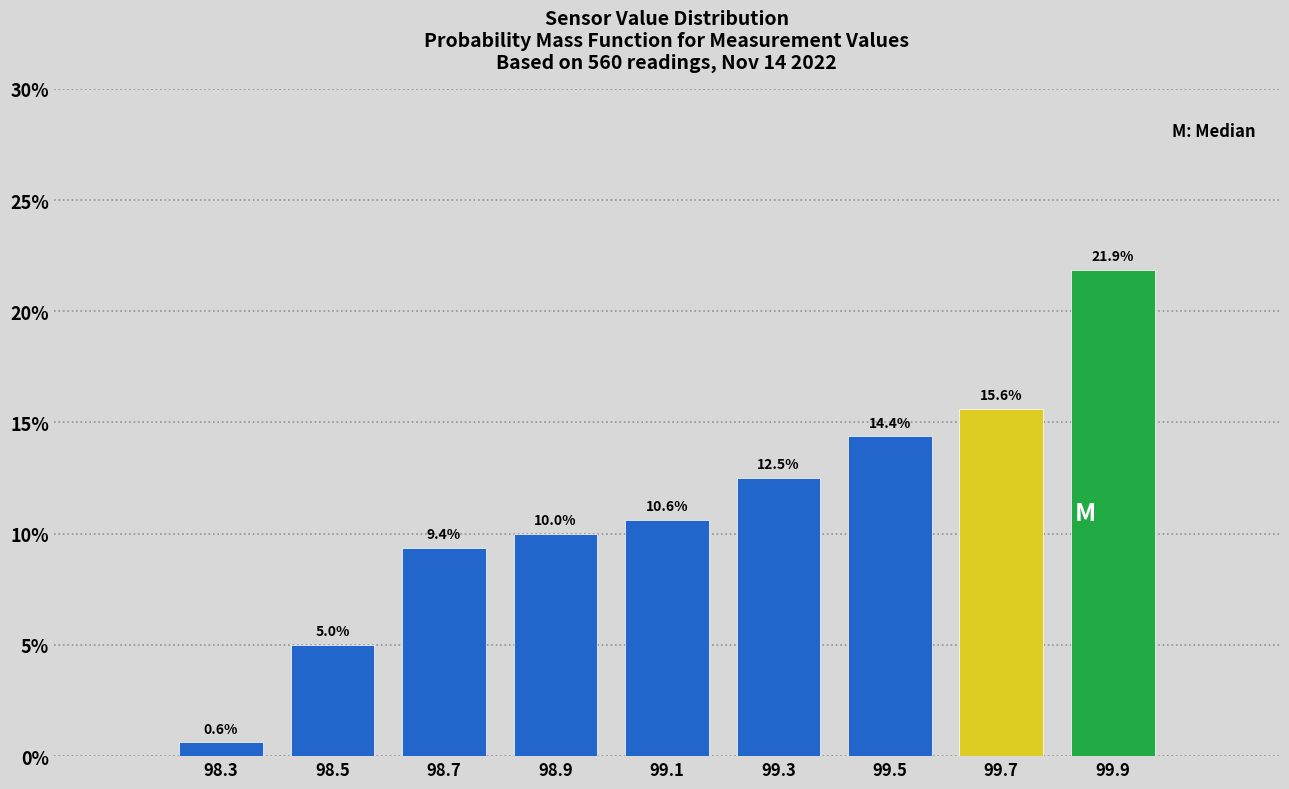

Reading left to right, list every bar in this chart as the range it spans on the x-axis followed by its height.

98.2 to 98.4: 0.6
98.4 to 98.6: 5.0
98.6 to 98.8: 9.4
98.8 to 99.0: 10.0
99.0 to 99.2: 10.6
99.2 to 99.4: 12.5
99.4 to 99.6: 14.4
99.6 to 99.8: 15.6
99.8 to 100.0: 21.9